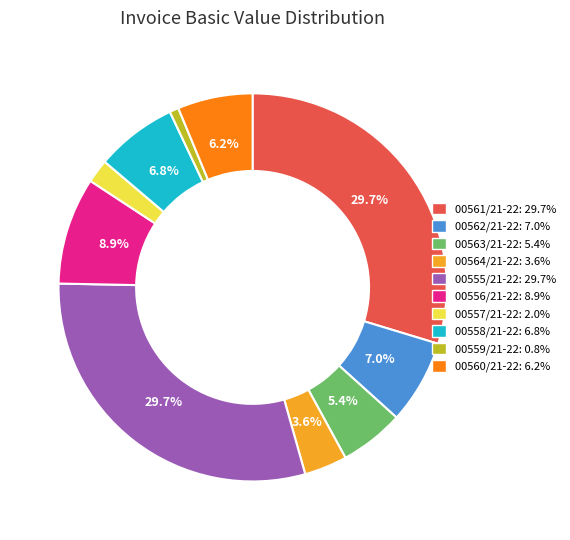

Approximately how many times larger is the value at 00556/21-22: 8.9% compared to 00562/21-22: 7.0%?

1.3